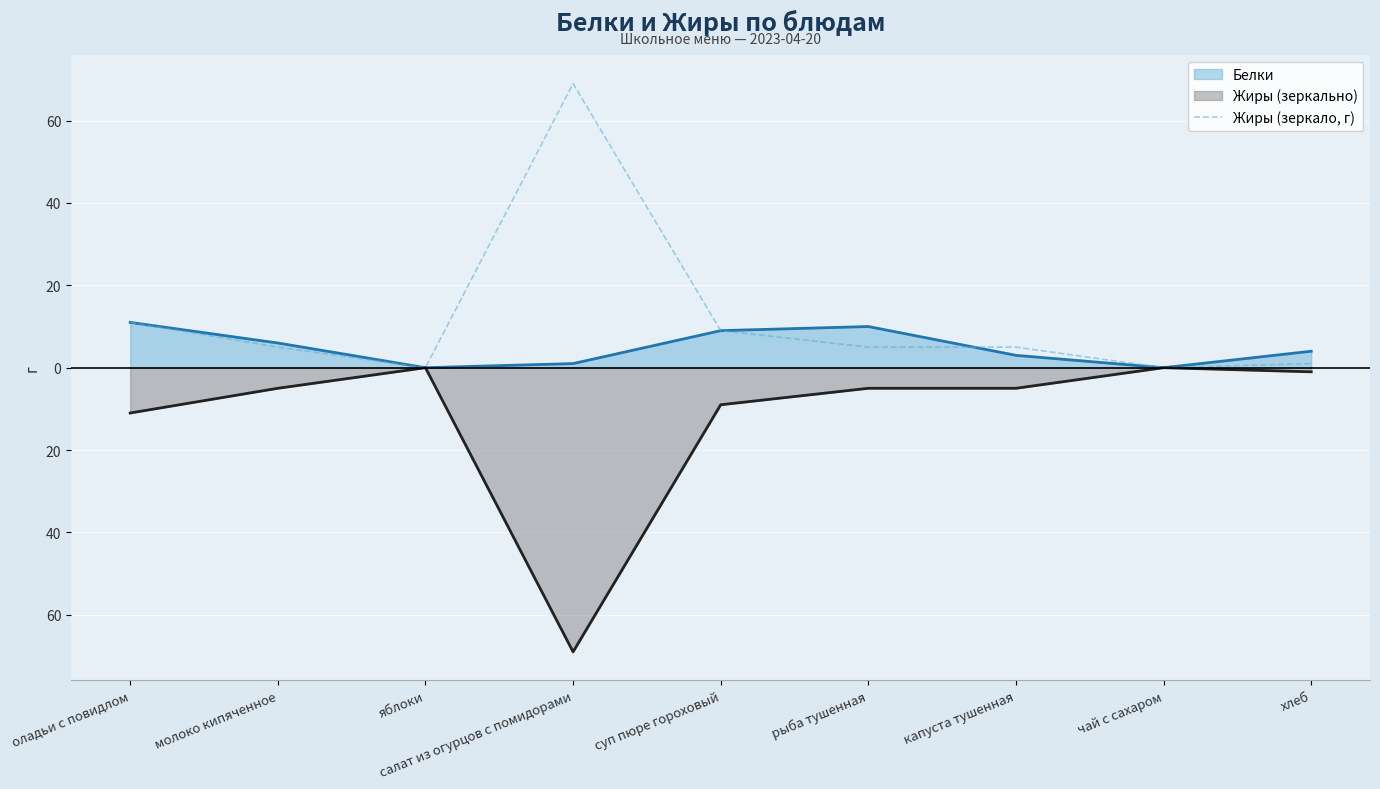

How many points are higher than both their immediate neighbors (excluding endpoints)?

1